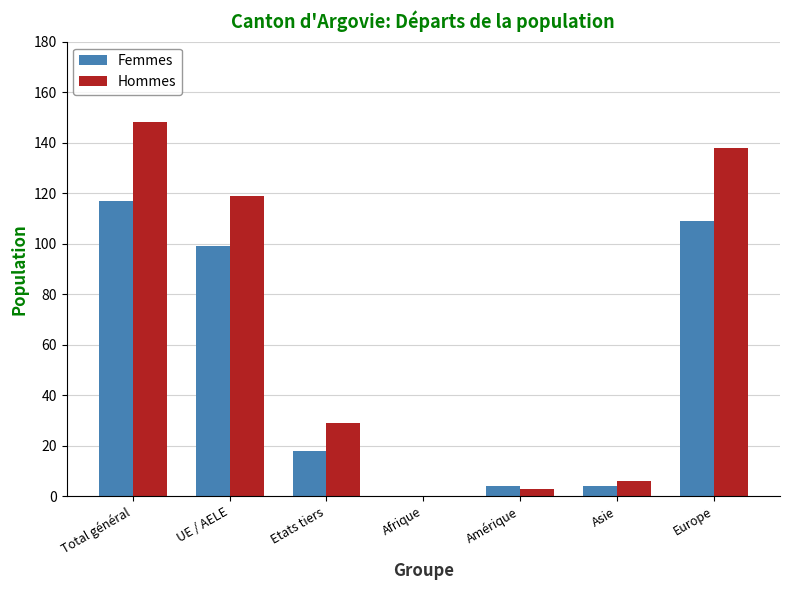

What is the difference between the Femmes values at Asie and Afrique?

4